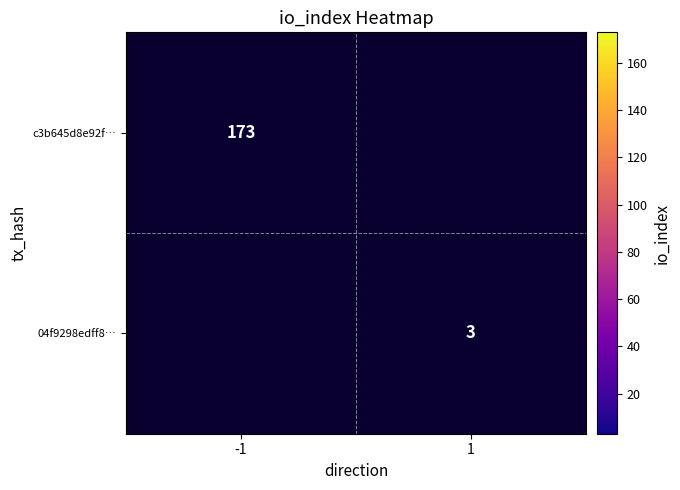

The value of c3b645d8e92f… at -1 is 173. True or false?

True